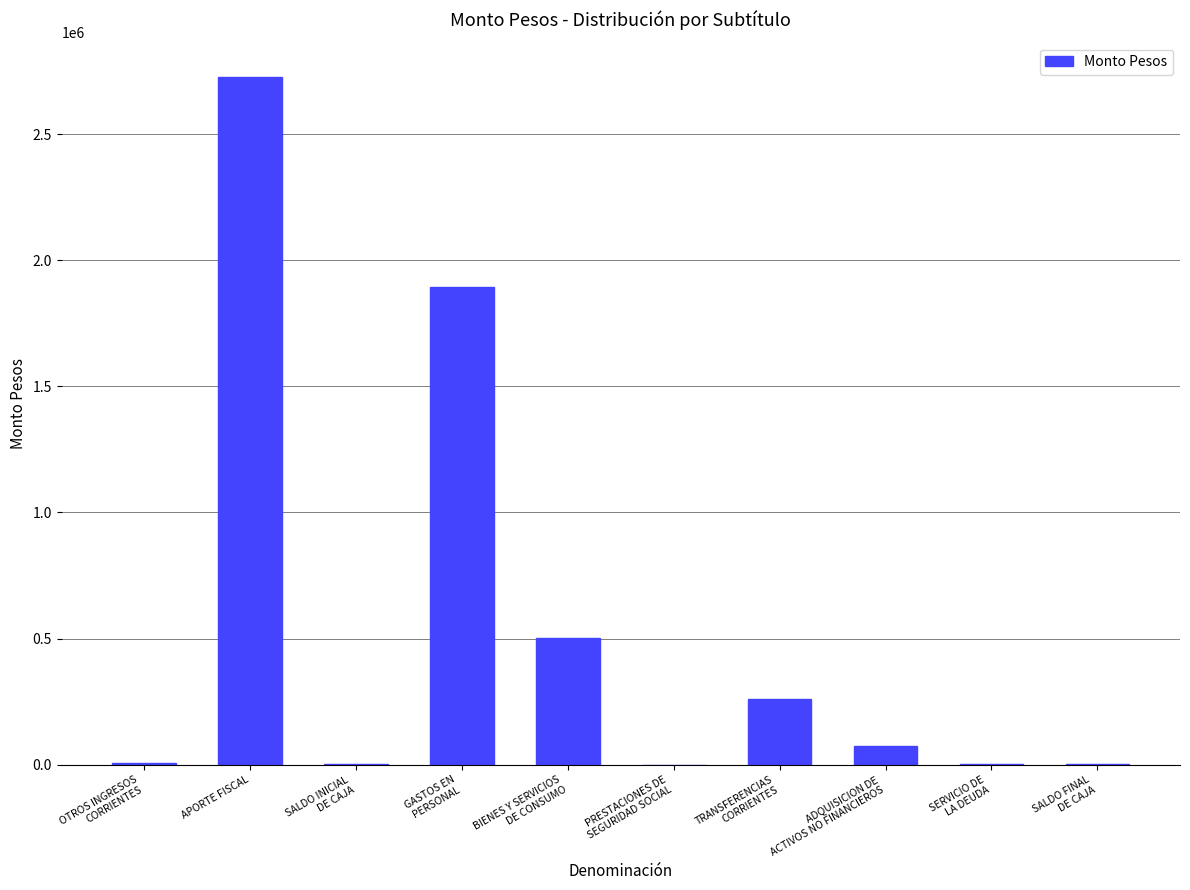

Are the bars grouped side by side (vs. stacked)?

No